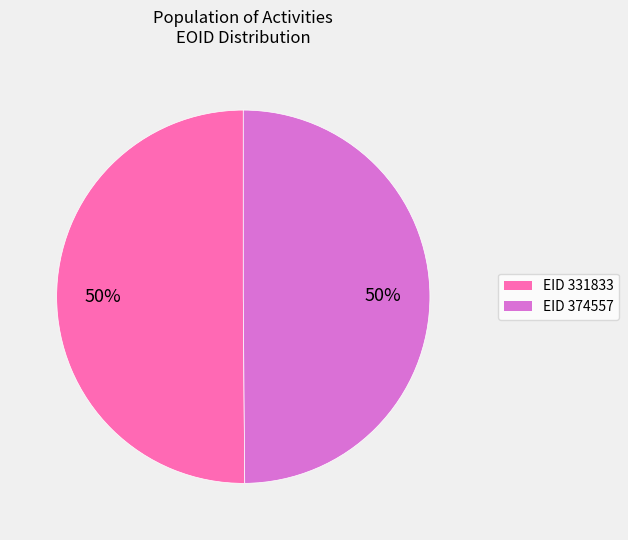

To the nearest percent, what is the average slice percentage?

50%